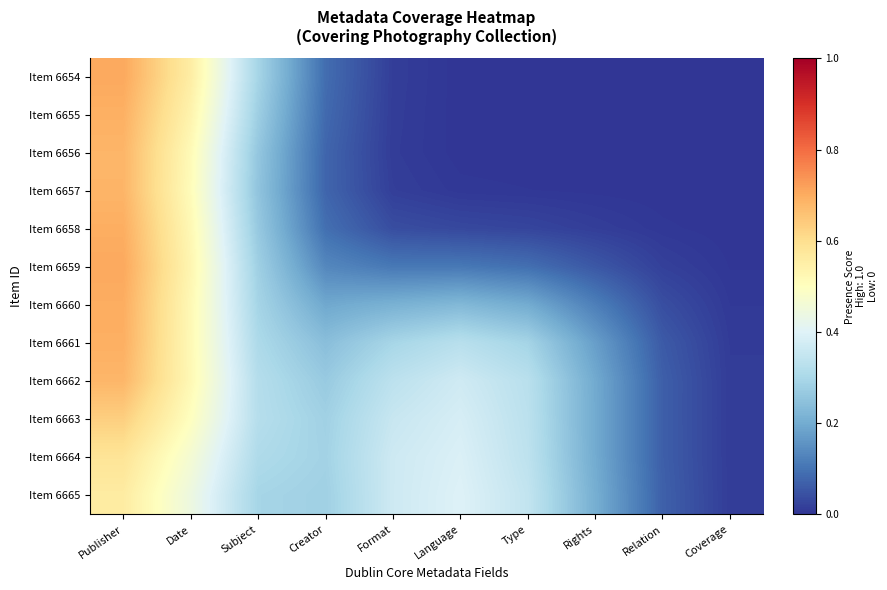

Reading left to right, list all the values displayed in this chart.

Item 6654: Publisher=0.7	Date=0.6	Subject=0.3	Creator=0.1	Format=0.0	Language=0.0	Type=0.0	Rights=0.0	Relation=0.0	Coverage=0.0
Item 6655: Publisher=0.7	Date=0.5	Subject=0.3	Creator=0.1	Format=0.0	Language=0.0	Type=0.0	Rights=0.0	Relation=0.0	Coverage=0.0
Item 6656: Publisher=0.7	Date=0.5	Subject=0.3	Creator=0.1	Format=0.0	Language=0.0	Type=0.0	Rights=0.0	Relation=0.0	Coverage=0.0
Item 6657: Publisher=0.7	Date=0.5	Subject=0.3	Creator=0.1	Format=0.0	Language=0.0	Type=0.0	Rights=0.0	Relation=0.0	Coverage=0.0
Item 6658: Publisher=0.7	Date=0.5	Subject=0.3	Creator=0.1	Format=0.0	Language=0.0	Type=0.0	Rights=0.0	Relation=0.0	Coverage=0.0
Item 6659: Publisher=0.7	Date=0.5	Subject=0.3	Creator=0.1	Format=0.1	Language=0.1	Type=0.1	Rights=0.1	Relation=0.0	Coverage=0.0
Item 6660: Publisher=0.7	Date=0.5	Subject=0.3	Creator=0.2	Format=0.2	Language=0.2	Type=0.2	Rights=0.1	Relation=0.0	Coverage=0.0
Item 6661: Publisher=0.7	Date=0.5	Subject=0.3	Creator=0.2	Format=0.3	Language=0.3	Type=0.3	Rights=0.2	Relation=0.1	Coverage=0.0
Item 6662: Publisher=0.7	Date=0.5	Subject=0.3	Creator=0.3	Format=0.3	Language=0.4	Type=0.3	Rights=0.2	Relation=0.1	Coverage=0.0
Item 6663: Publisher=0.6	Date=0.5	Subject=0.3	Creator=0.3	Format=0.4	Language=0.4	Type=0.3	Rights=0.2	Relation=0.1	Coverage=0.0
Item 6664: Publisher=0.6	Date=0.5	Subject=0.3	Creator=0.3	Format=0.4	Language=0.4	Type=0.3	Rights=0.2	Relation=0.1	Coverage=0.0
Item 6665: Publisher=0.6	Date=0.4	Subject=0.3	Creator=0.3	Format=0.4	Language=0.4	Type=0.3	Rights=0.2	Relation=0.1	Coverage=0.0